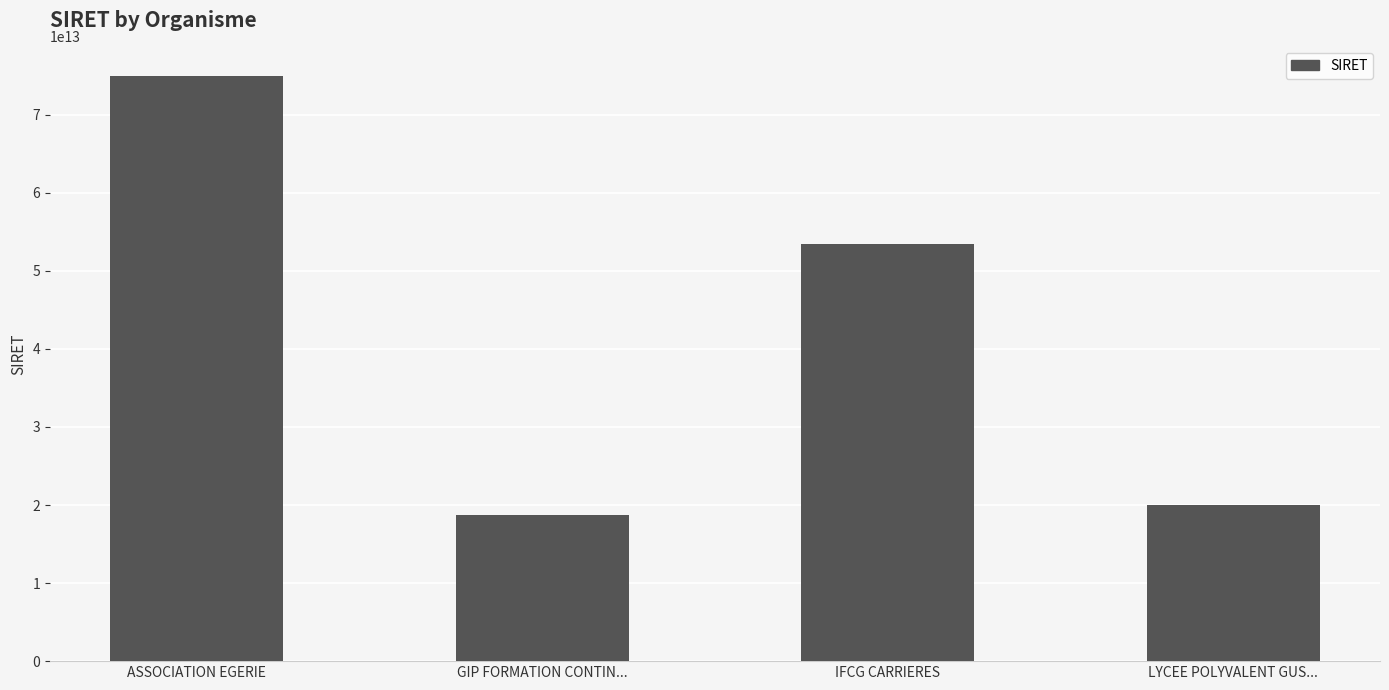

What is the difference between the second highest and second lowest values?

33406877899968